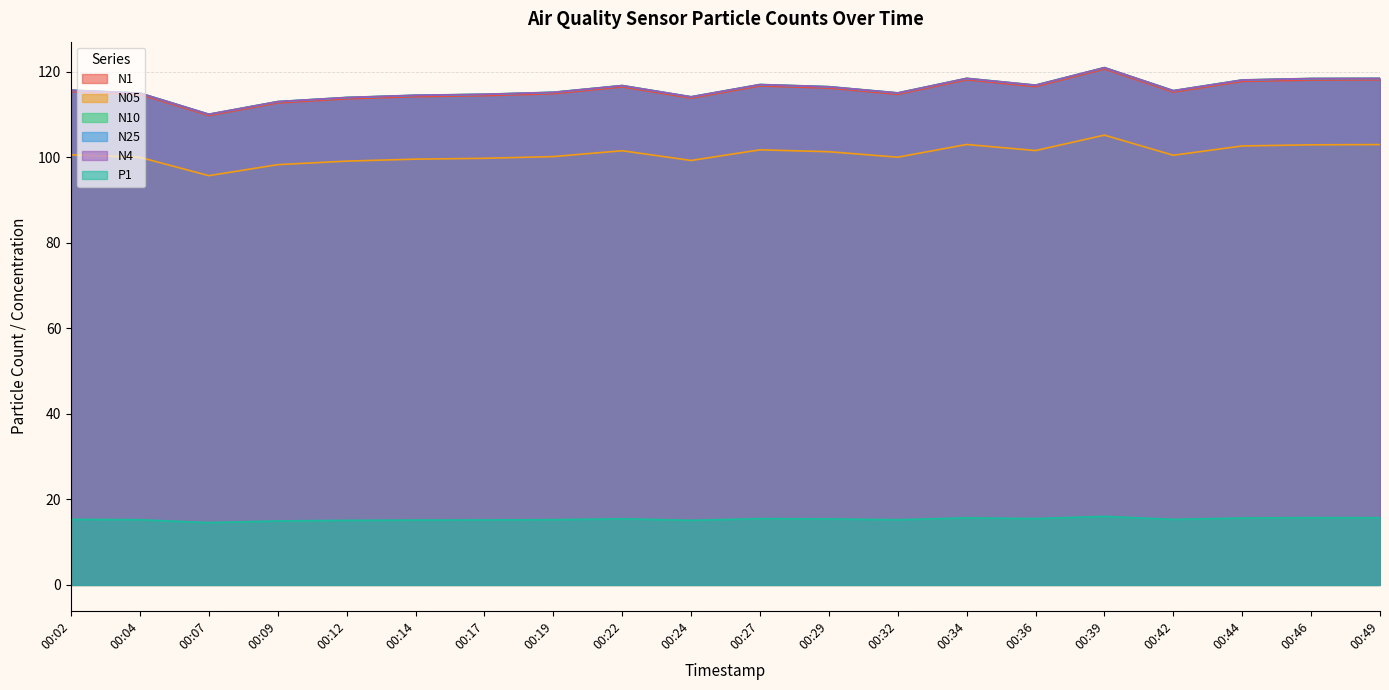

The value of N1 at 00:46 is 118.1. True or false?

True